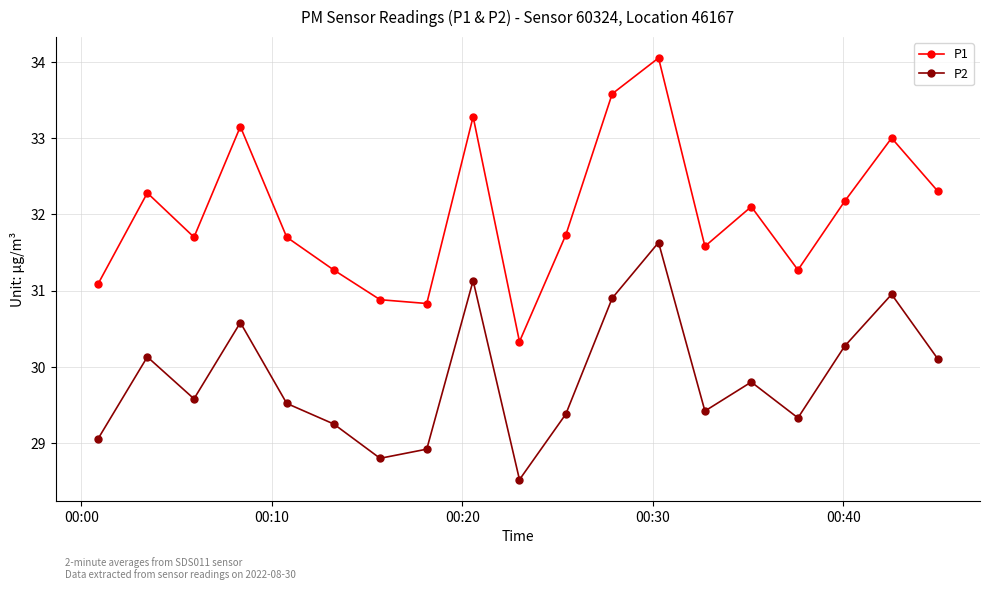

Which series has the largest range (max minus min)?

P1